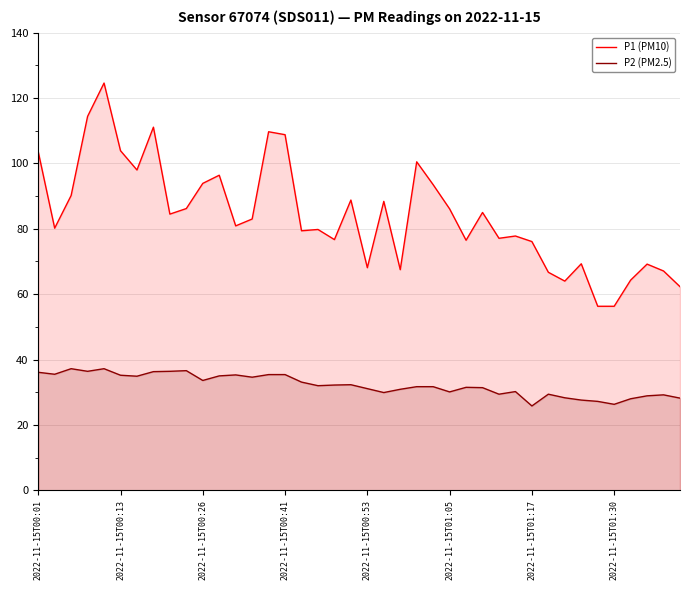

How many data points in P1 (PM10) are less than 83?

20